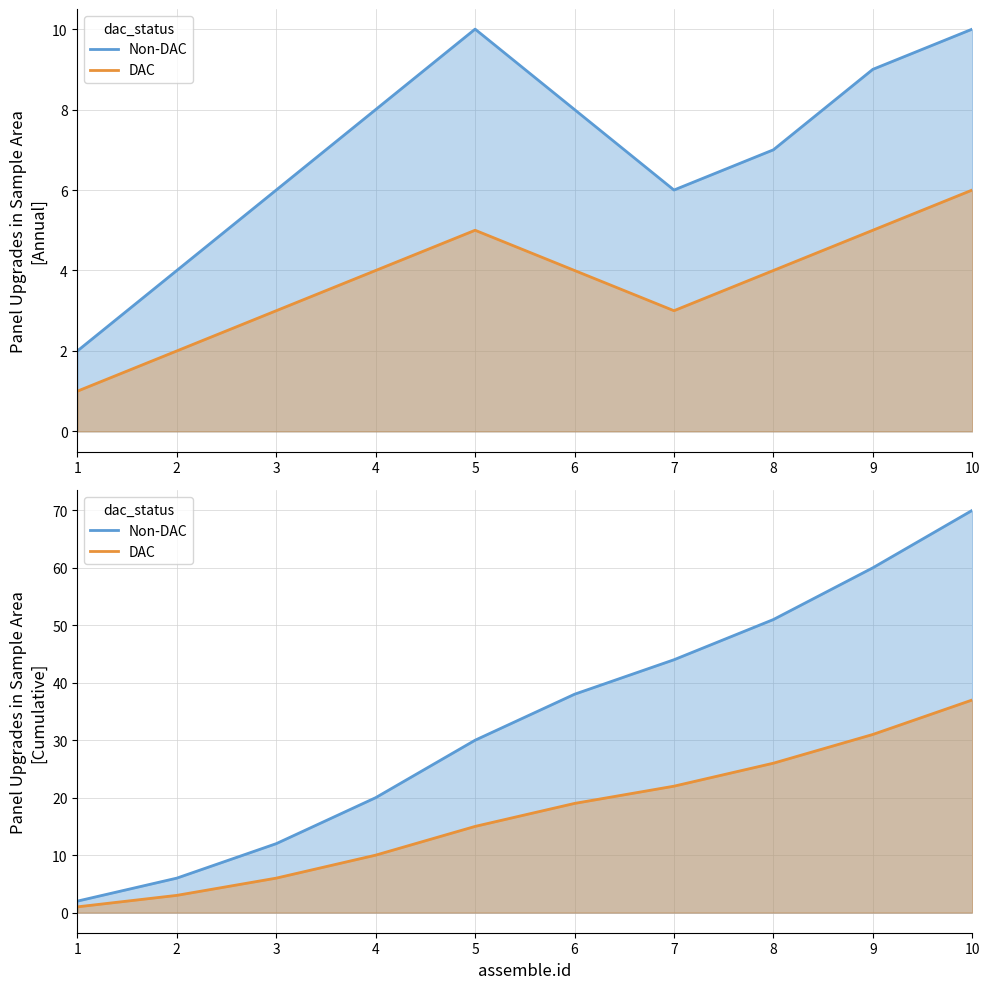

What is the value of the Non-DAC point at the 4th from the left?

20